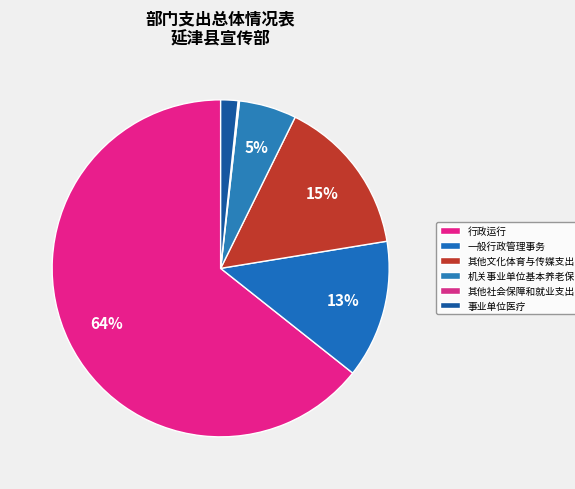

Rank the categories by value from lowest to highest.

其他社会保障和就业支出, 事业单位医疗, 机关事业单位基本养老保险缴费支出, 一般行政管理事务, 其他文化体育与传媒支出, 行政运行